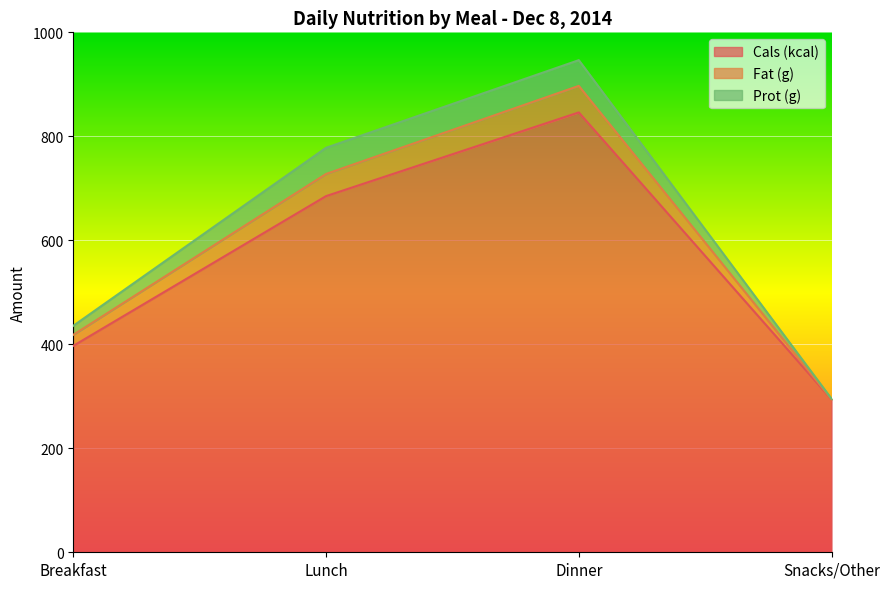

What is the difference between the highest and lowest values at Breakfast?

379.6